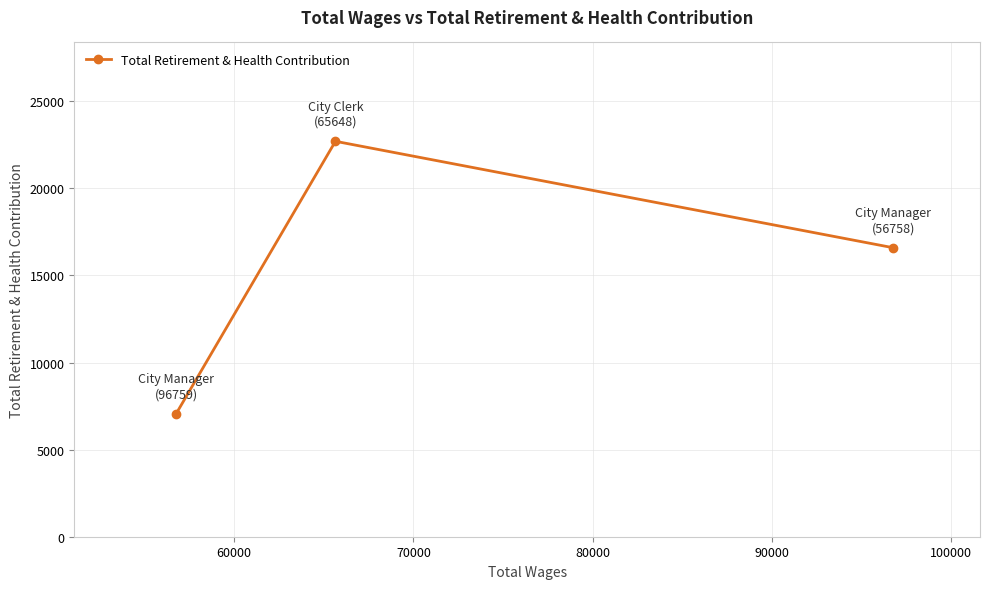

Does the chart have visible grid lines?

Yes